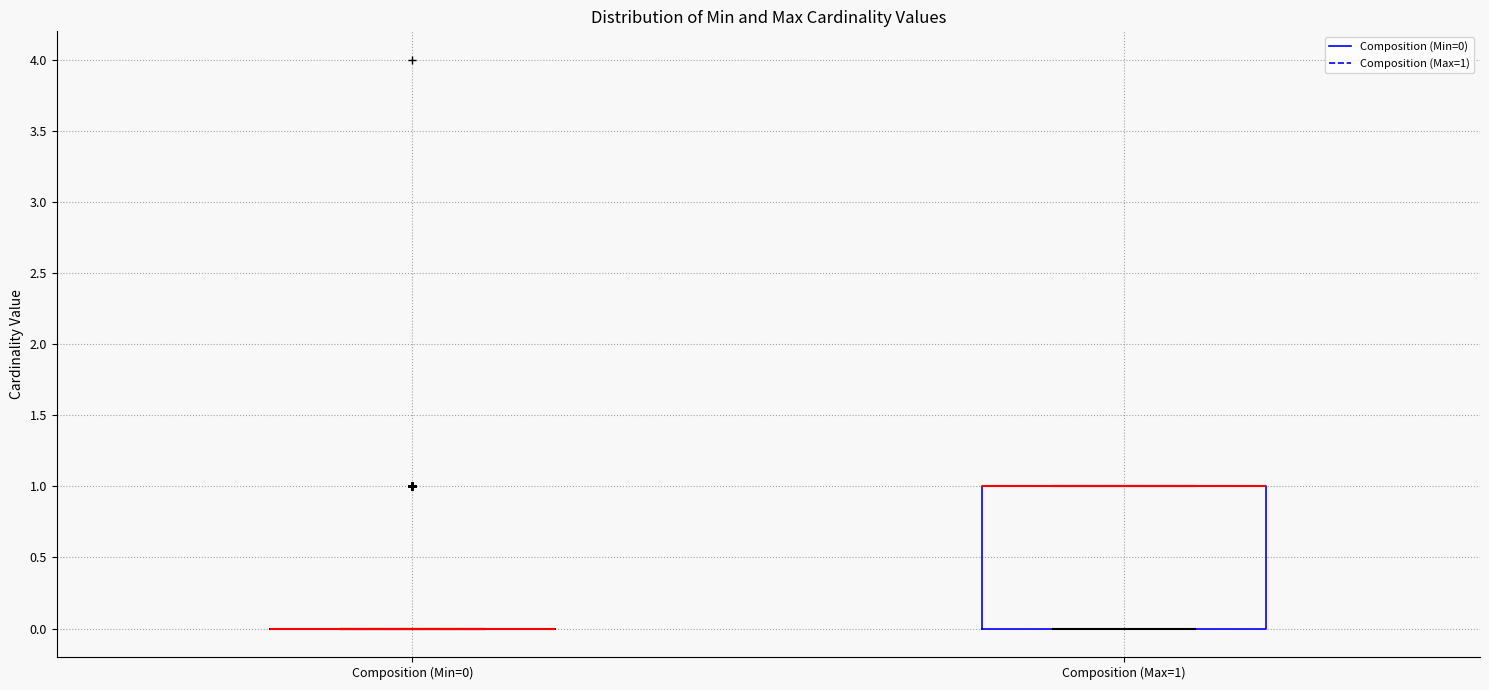

Which box is the tallest, from its lower edge to its upper edge?

Composition (Max=1)